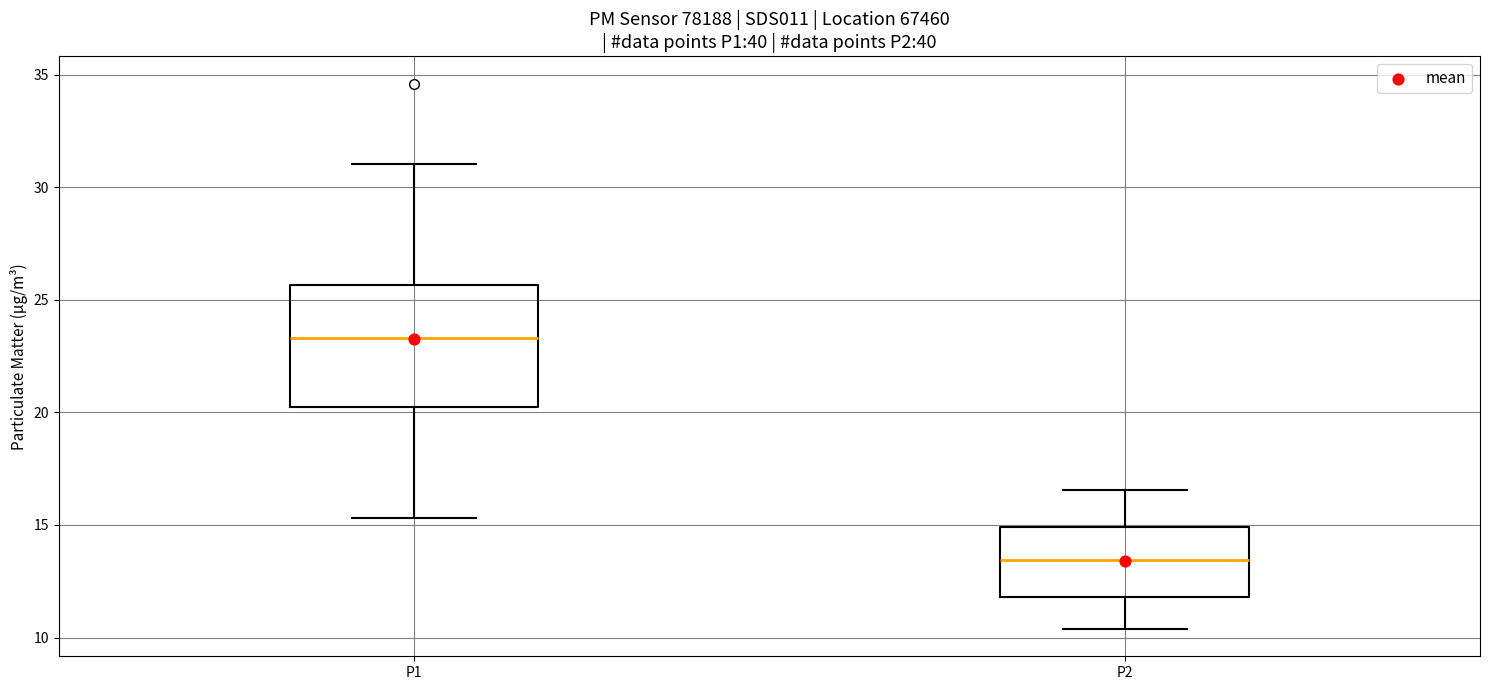

Which box has the lowest median line?

P2